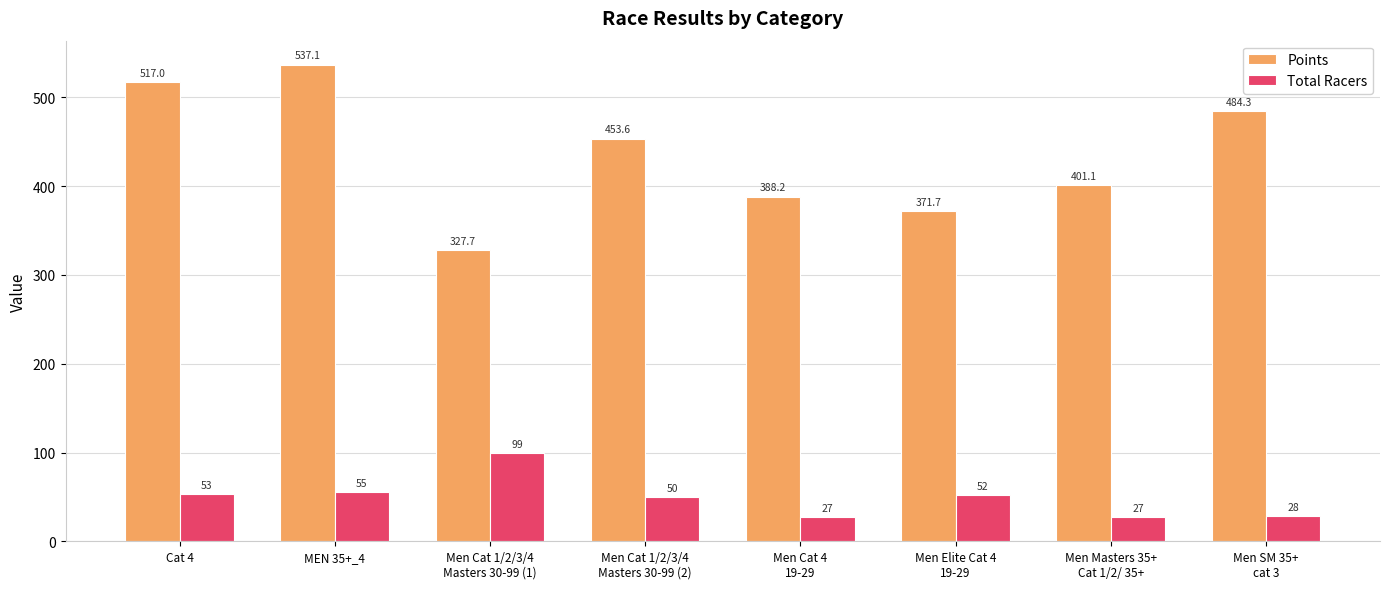

What is the difference between the maximum and minimum values in the Total Racers series?

72.0